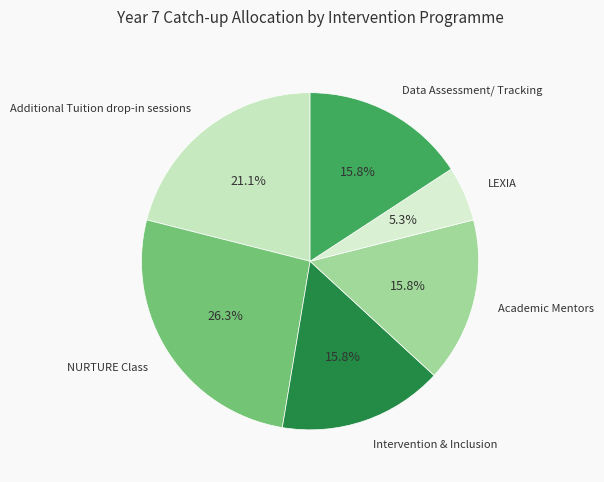

Is it true that Intervention & Inclusion is 16% of the pie?

True